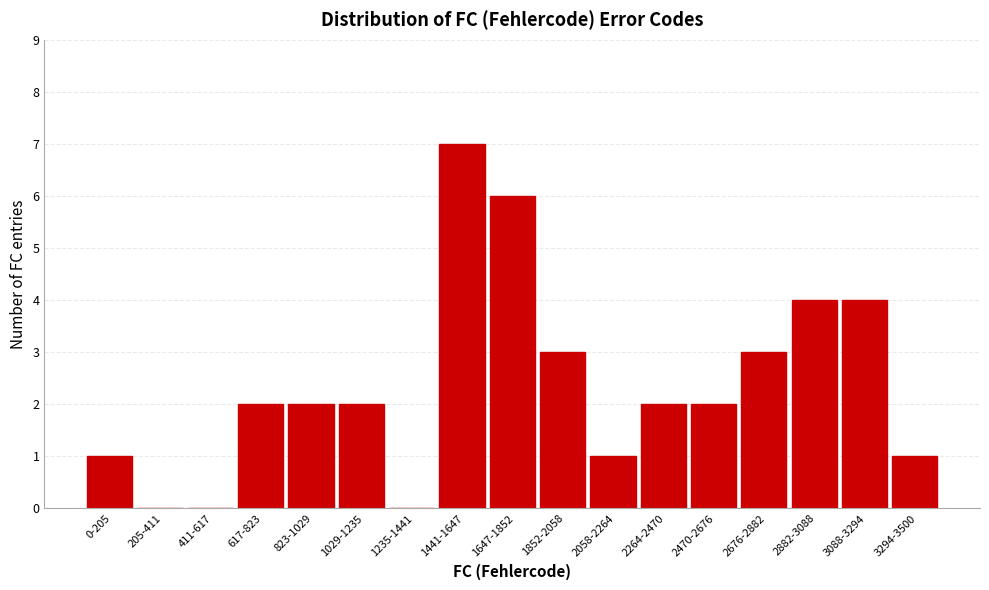

Reading left to right, what are all the values shown in this chart?

0-205=1	205-411=0	411-617=0	617-823=2	823-1029=2	1029-1235=2	1235-1441=0	1441-1647=7	1647-1852=6	1852-2058=3	2058-2264=1	2264-2470=2	2470-2676=2	2676-2882=3	2882-3088=4	3088-3294=4	3294-3500=1